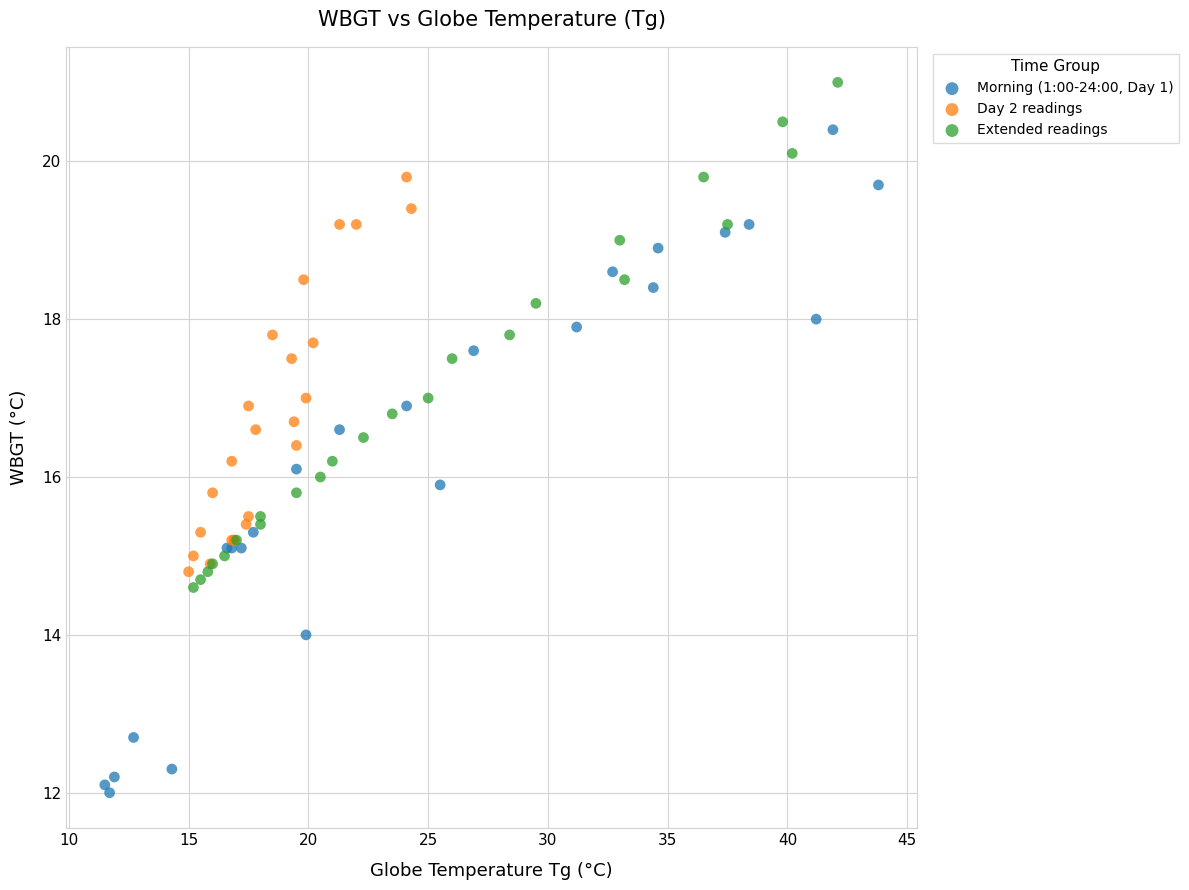

What are all the series names shown in the legend?

Morning (1:00-24:00, Day 1), Day 2 readings, Extended readings